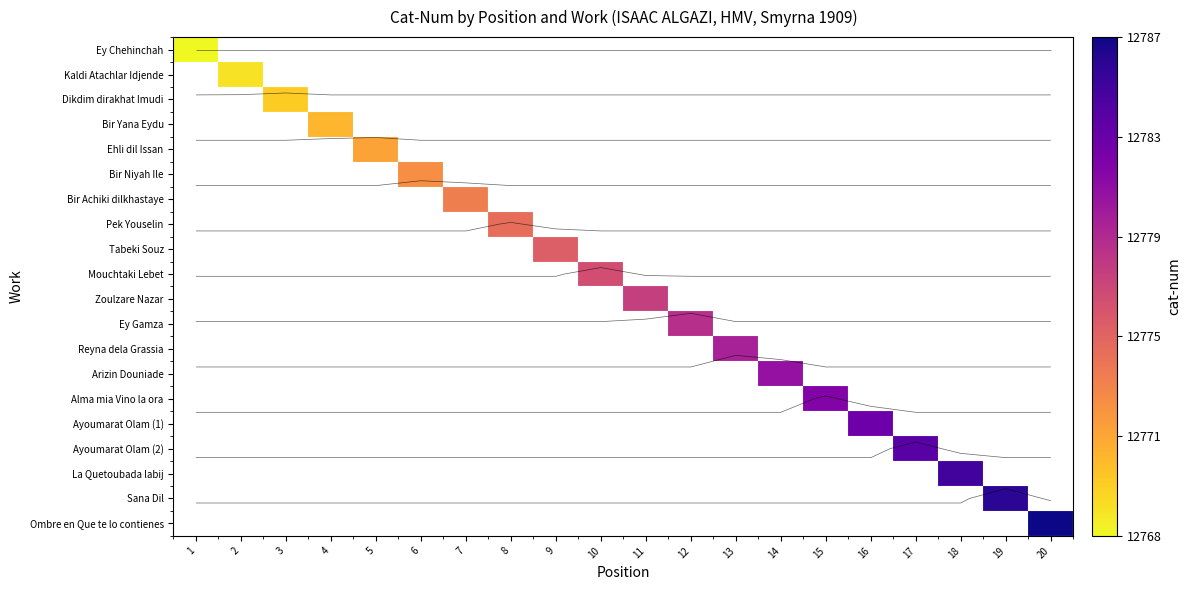

How many values in La Quetoubada labij are above zero?

1